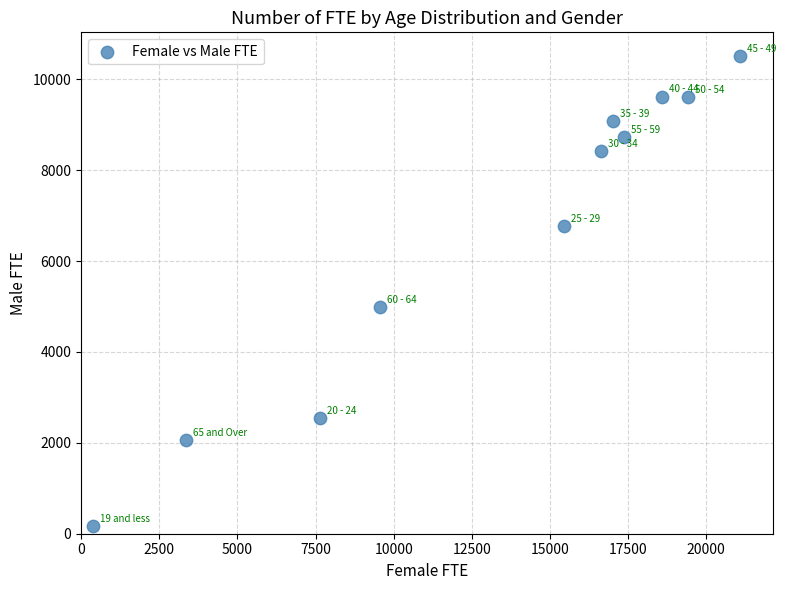

What Y value in the scatter plot is closest to 5344?

4992.8